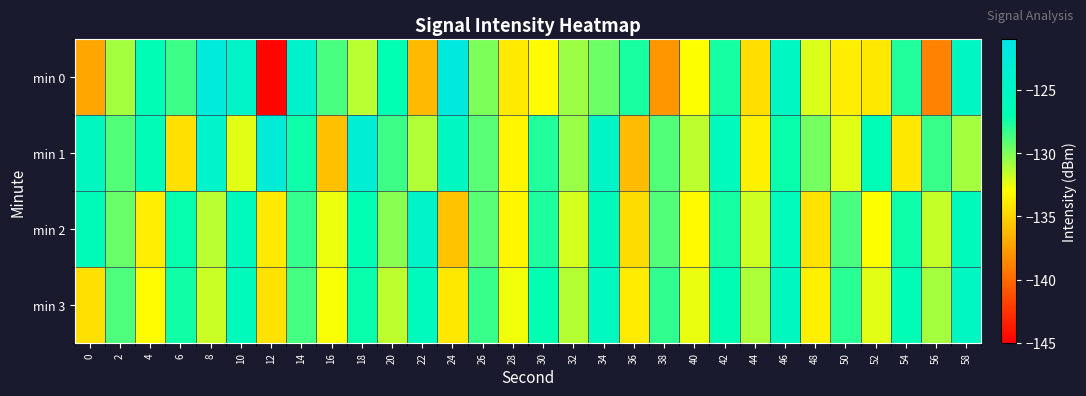

List the series in order of their peak value, highest first.

min 0, min 1, min 2, min 3